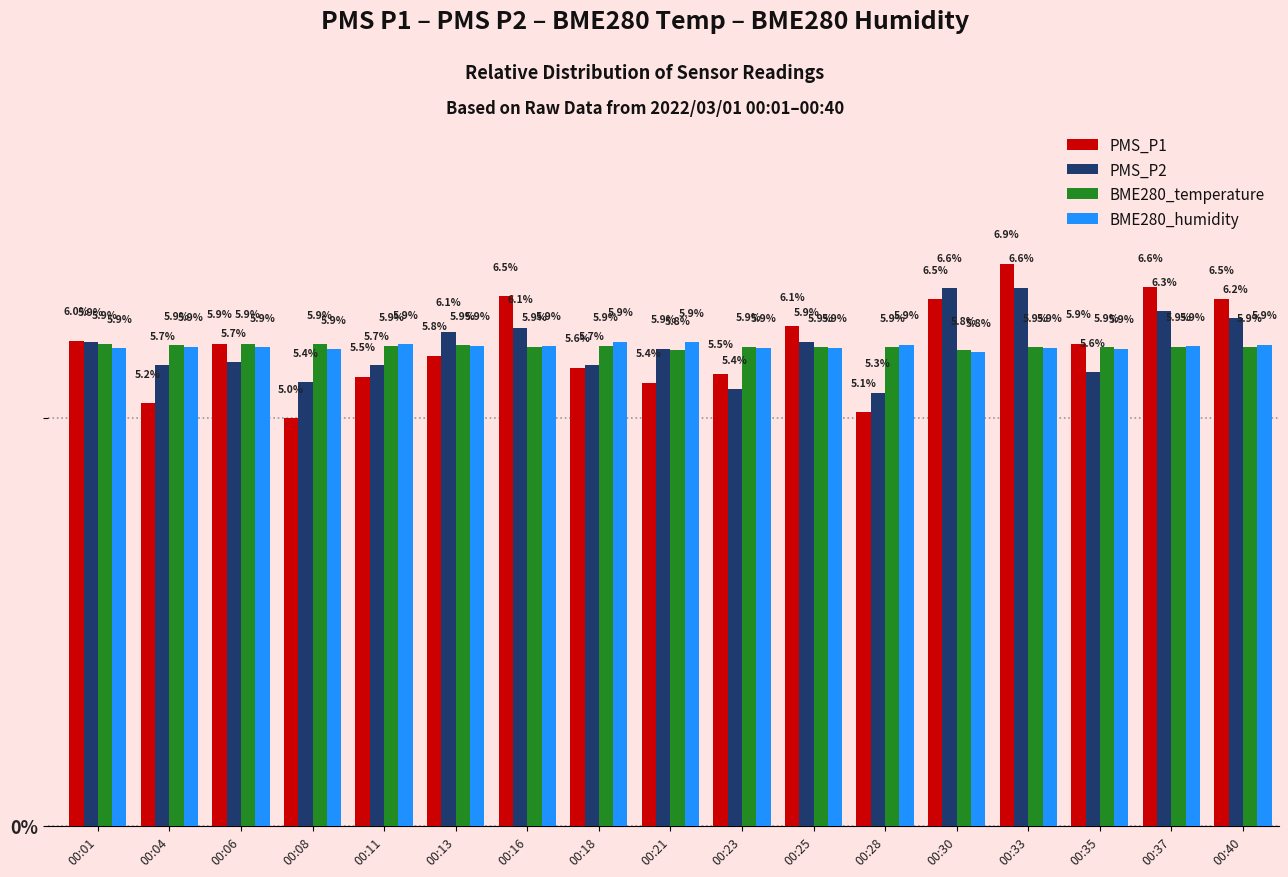

What is the value of the BME280_humidity bar at the 16th from the left?

5.9